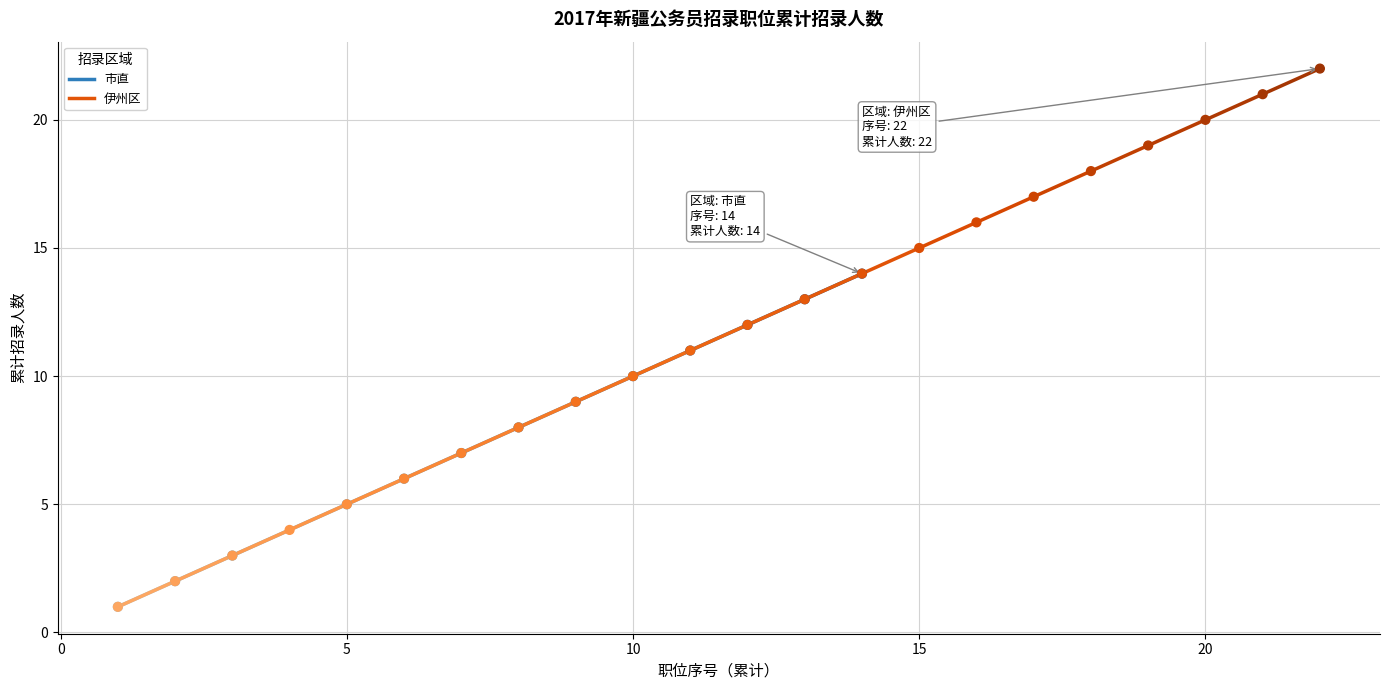

Is the value of 市直 at 0 greater than the value of 伊州区 at 0?

No